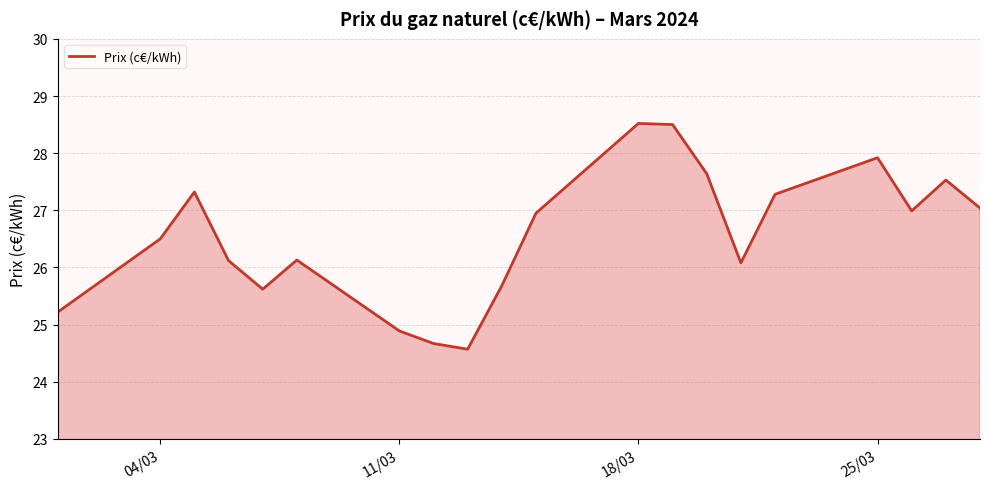

How many values exceed 26?

14